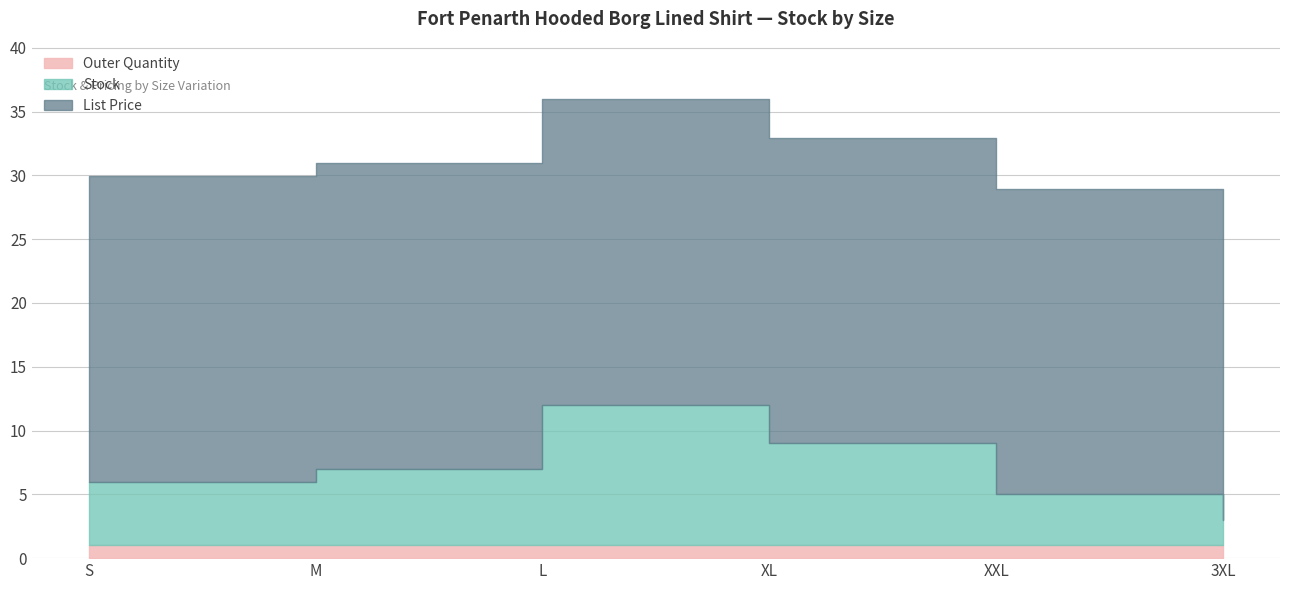

What is the difference between the highest and lowest values at XL?

22.9